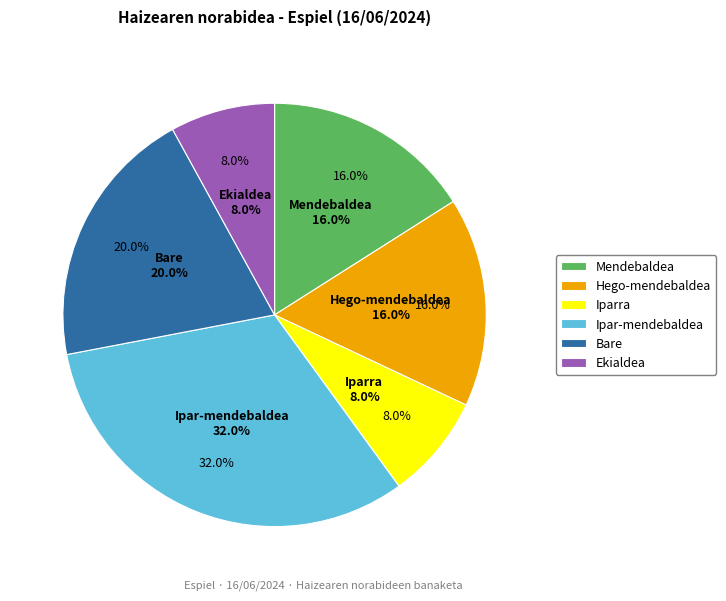

Which category has the biggest portion of the pie?

Ipar-mendebaldea